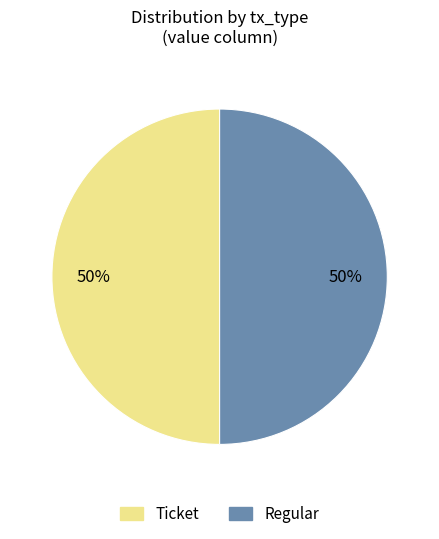

True or false: Ticket accounts for 58% of the total.

False